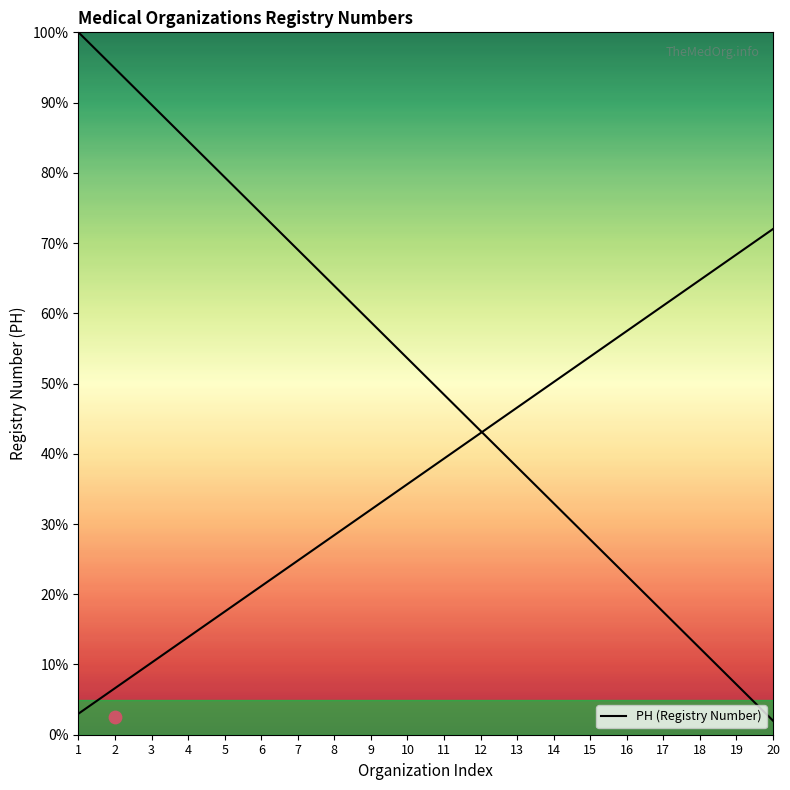

Between 9 and 11, which is larger?

9